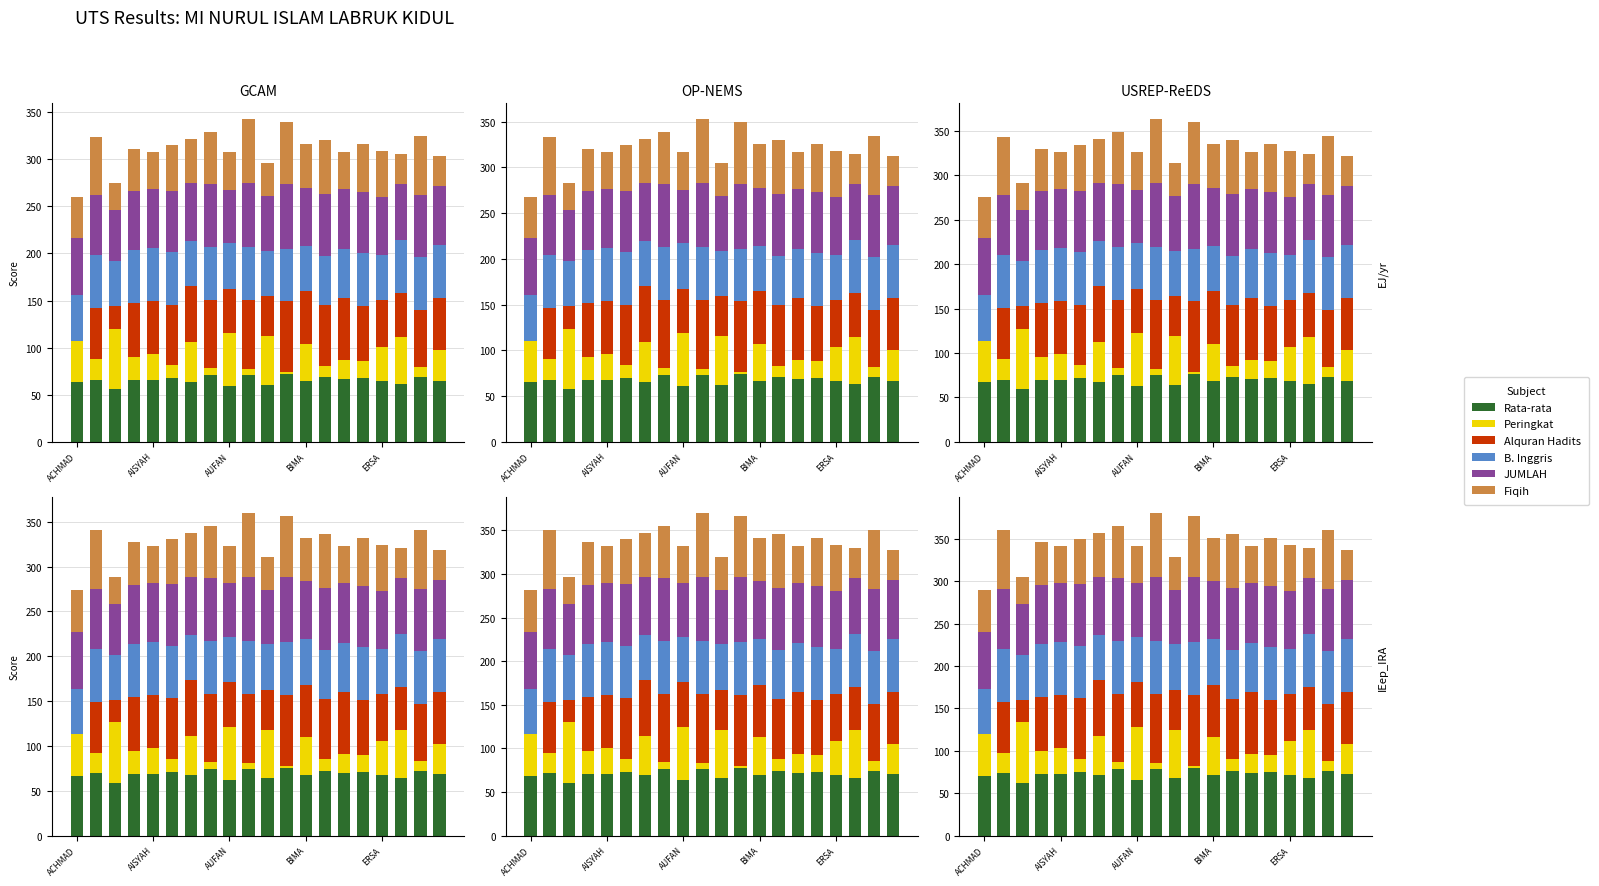

Is it true that Peringkat (col_24) equals 85.5 at 10?

False